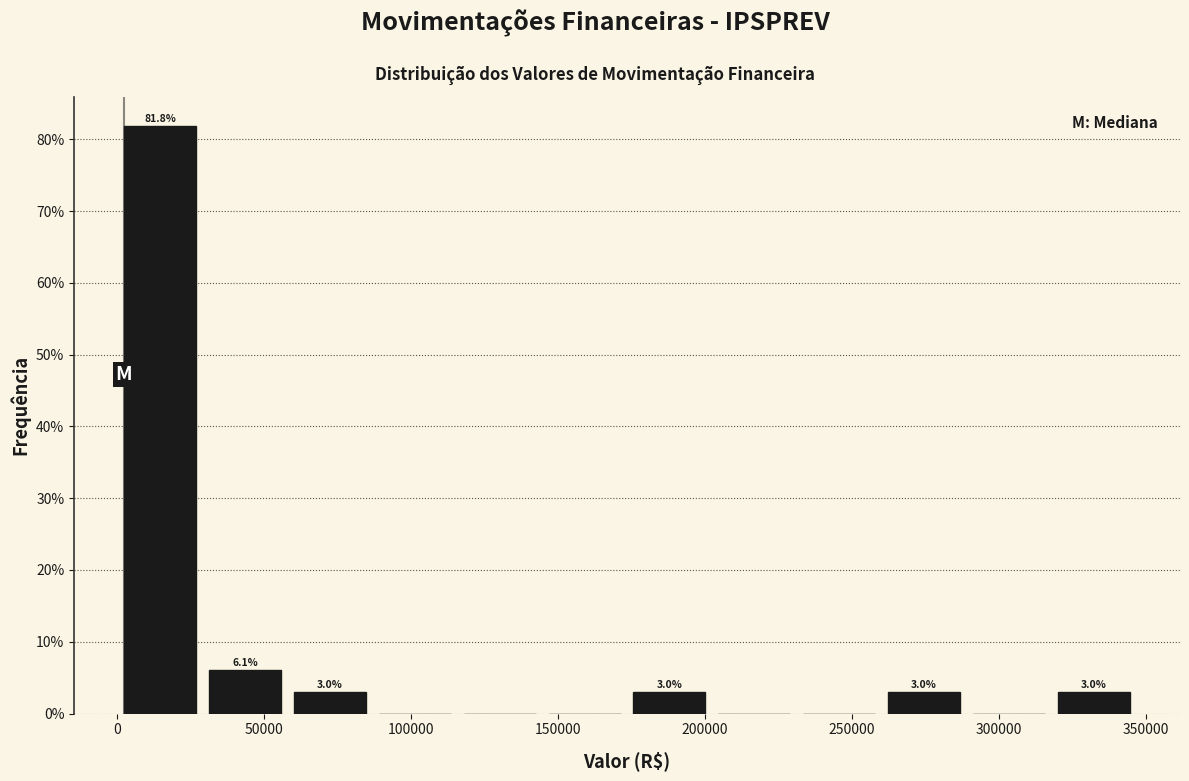

Over which range of the x-axis is the bar tallest?

0 to 30000